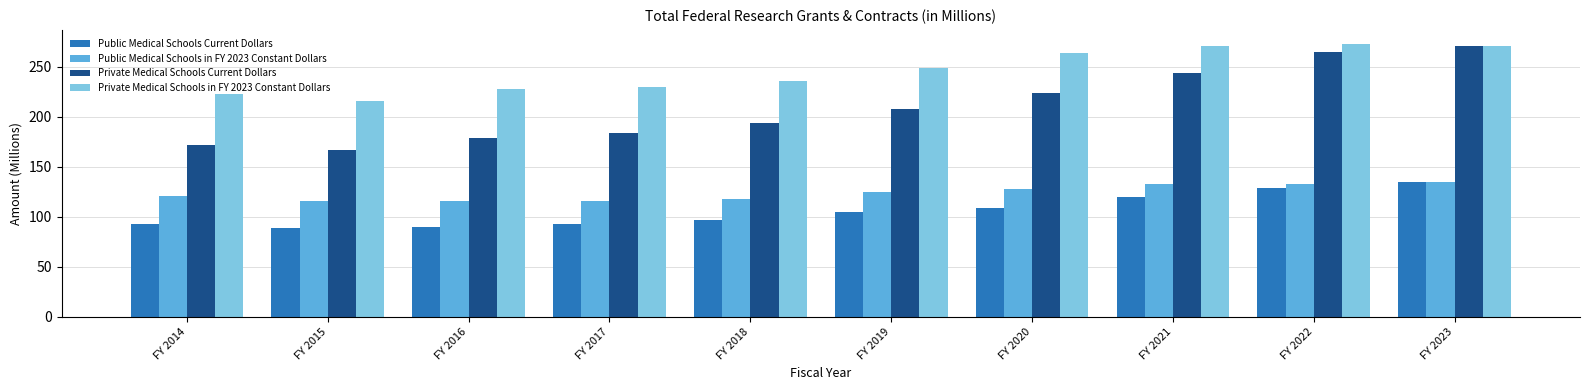

At which label does Private Medical Schools Current Dollars first exceed 208?

FY 2019